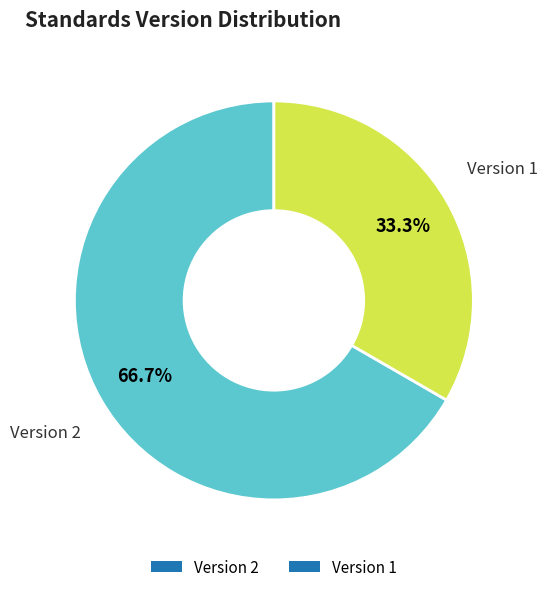

Is there a majority slice in this chart?

Yes